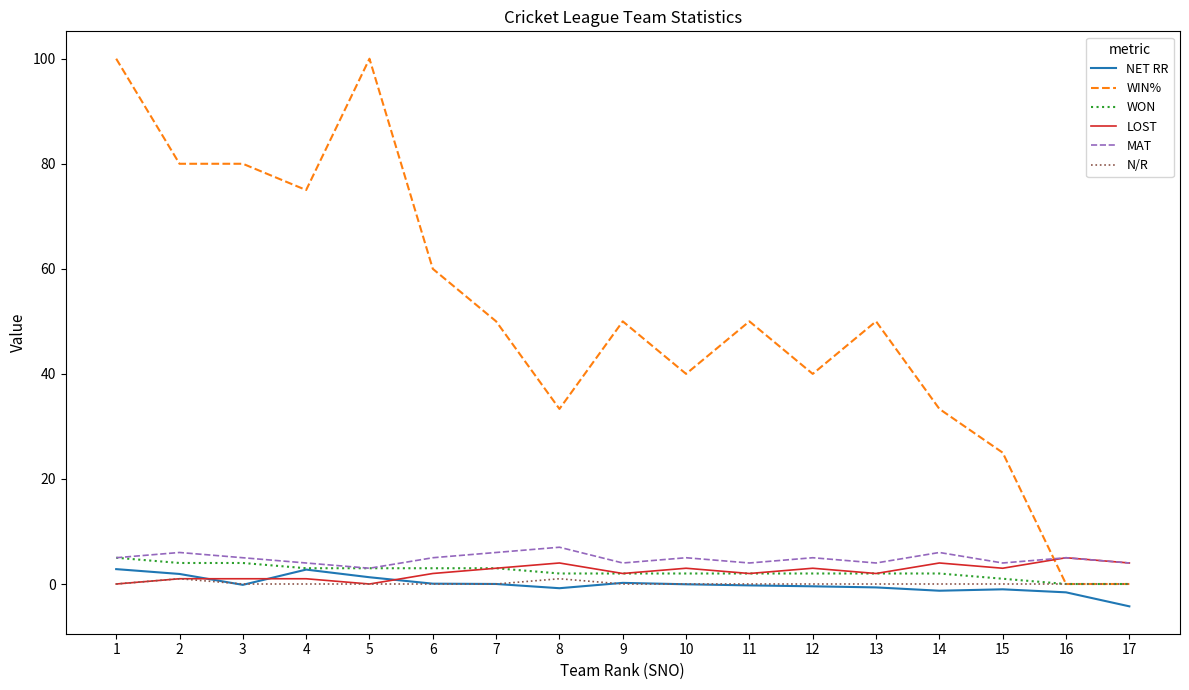

What are all the series names shown in the legend?

NET RR, WIN%, WON, LOST, MAT, N/R